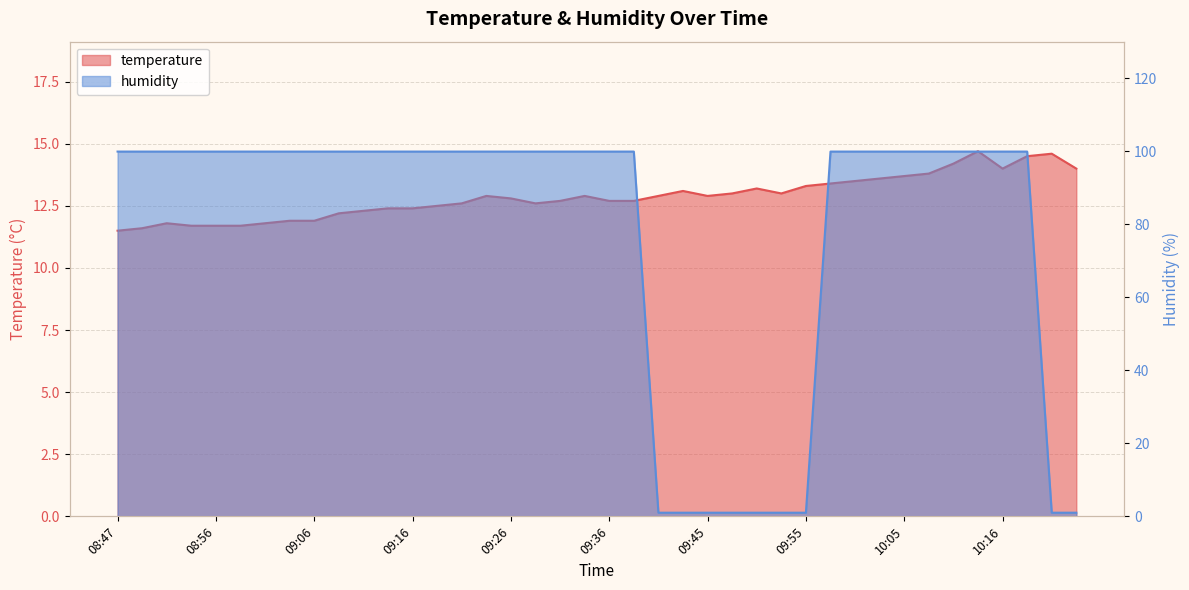

Reading left to right, what are all the values shown in this chart?

temperature: 08:47=11.5	08:49=11.6	08:51=11.8	08:54=11.7	08:56=11.7	08:59=11.7	09:01=11.8	09:04=11.9	09:06=11.9	09:09=12.2	09:11=12.3	09:14=12.4	09:16=12.4	09:18=12.5	09:21=12.6	09:23=12.9	09:26=12.8	09:28=12.6	09:31=12.7	09:33=12.9	09:36=12.7	09:38=12.7	09:41=12.9	09:43=13.1	09:45=12.9	09:48=13.0	09:51=13.2	09:53=13.0	09:55=13.3	09:58=13.4	10:01=13.5	10:03=13.6	10:05=13.7	10:08=13.8	10:11=14.2	10:13=14.7	10:16=14.0	10:18=14.5	10:21=14.6	10:23=14.0
humidity: 08:47=99.9	08:49=99.9	08:51=99.9	08:54=99.9	08:56=99.9	08:59=99.9	09:01=99.9	09:04=99.9	09:06=99.9	09:09=99.9	09:11=99.9	09:14=99.9	09:16=99.9	09:18=99.9	09:21=99.9	09:23=99.9	09:26=99.9	09:28=99.9	09:31=99.9	09:33=99.9	09:36=99.9	09:38=99.9	09:41=1.0	09:43=1.0	09:45=1.0	09:48=1.0	09:51=1.0	09:53=1.0	09:55=1.0	09:58=99.9	10:01=99.9	10:03=99.9	10:05=99.9	10:08=99.9	10:11=99.9	10:13=99.9	10:16=99.9	10:18=99.9	10:21=1.0	10:23=1.0